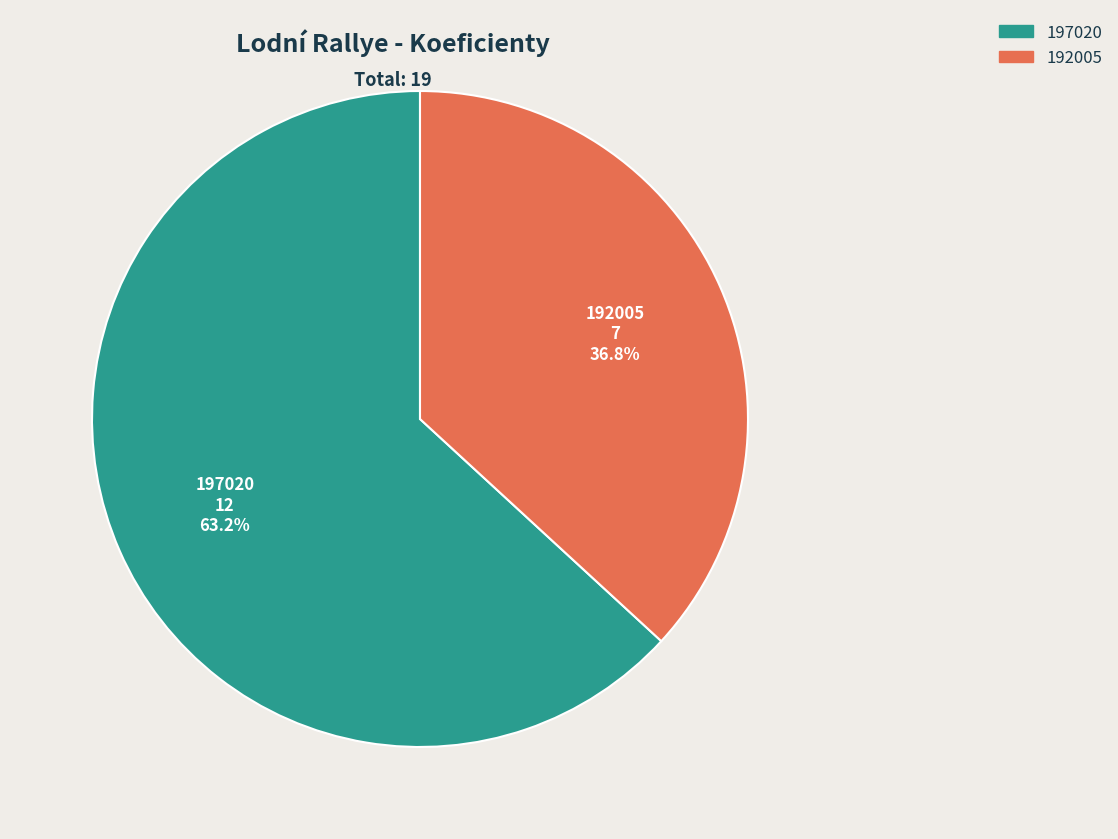

Is the sum of 192005 and 197020 greater than half?

Yes